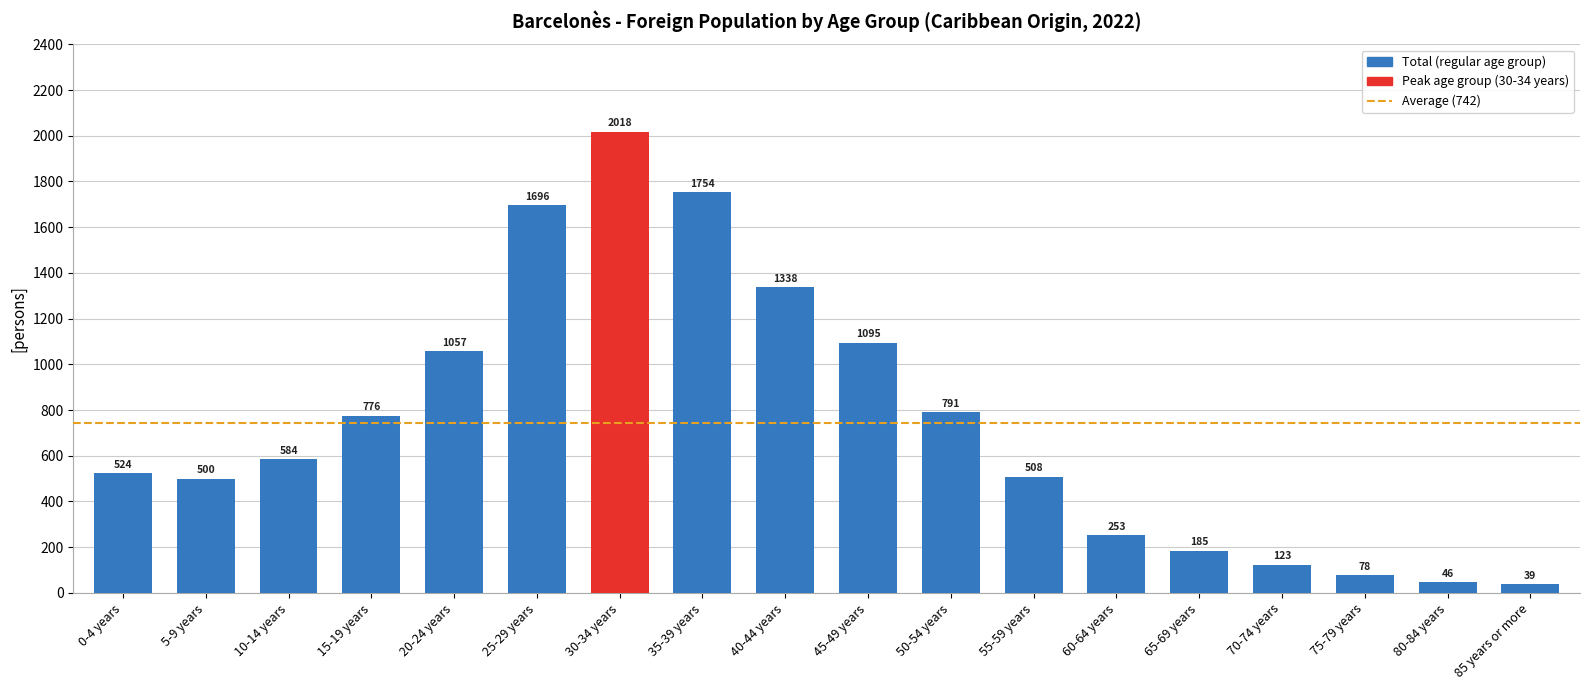

The chart shows a value of 1696 at 25-29 years. True or false?

True